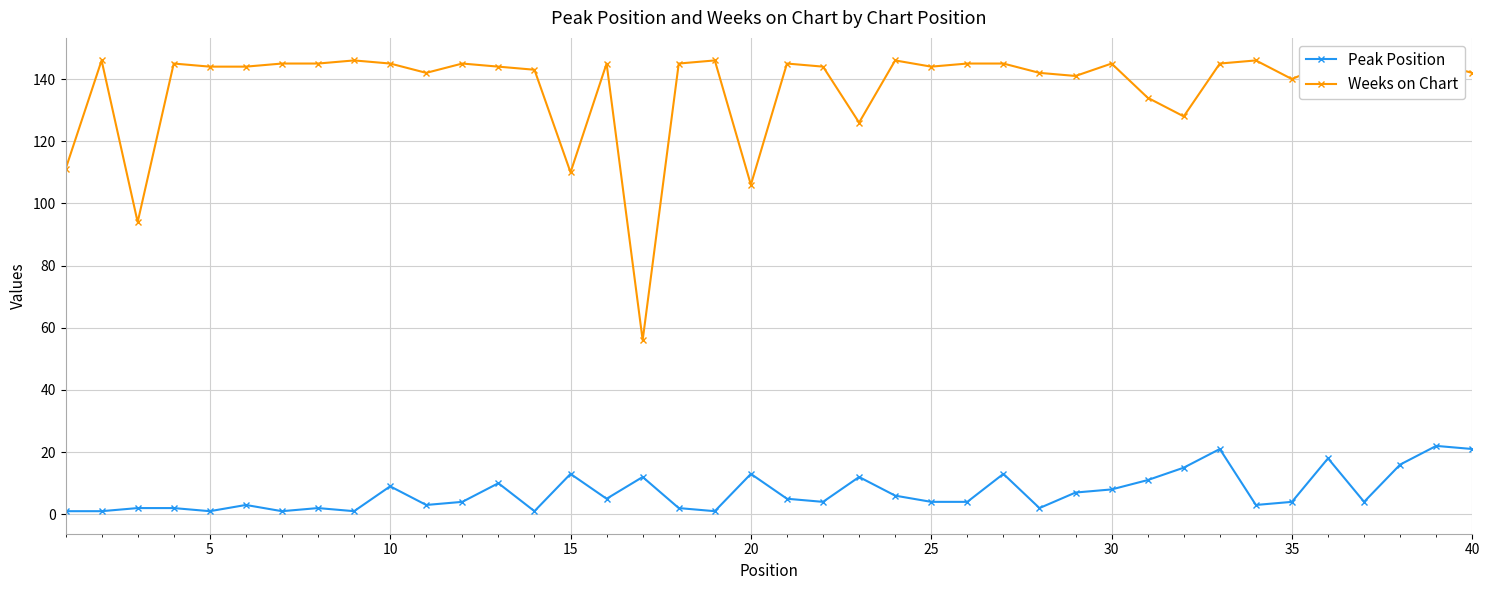

Does the chart have visible grid lines?

Yes